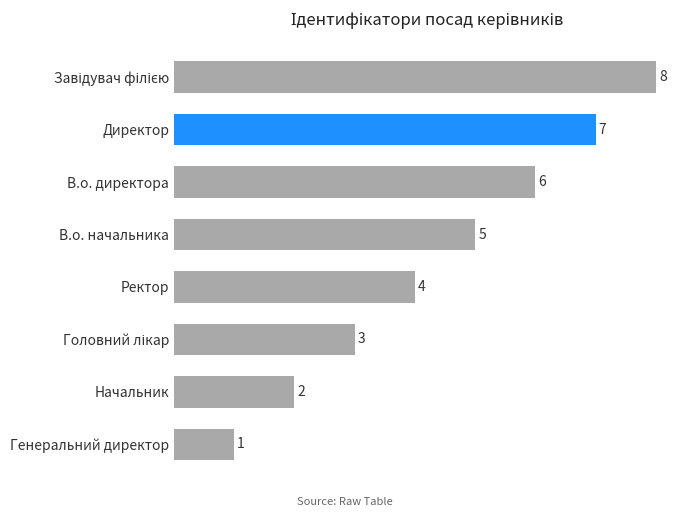

Reading top to bottom, transcribe all the data shown in this chart.

8	7	6	5	4	3	2	1